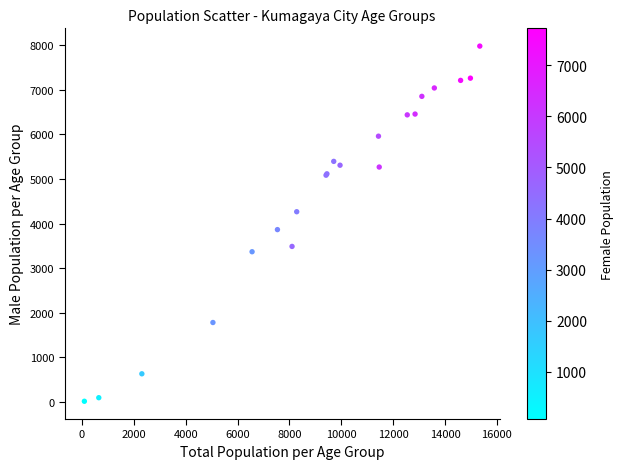

What Y value in the scatter plot is closest to 3997?

3864